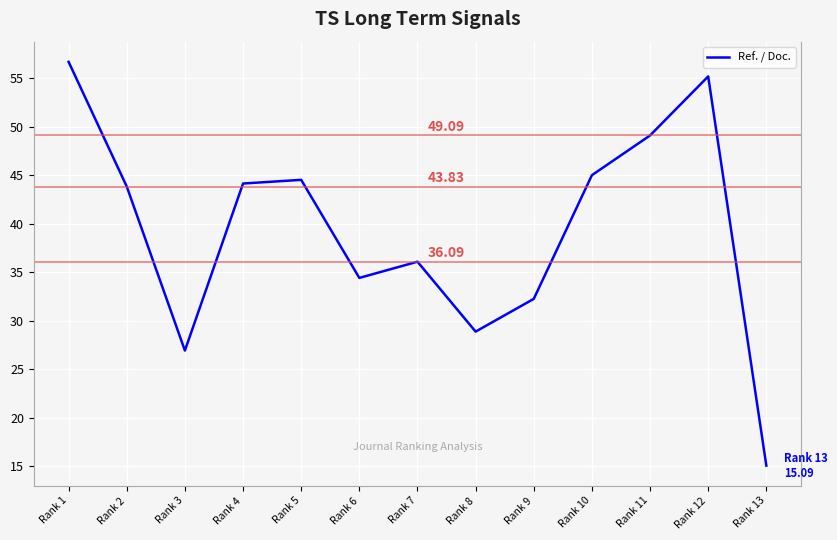

What is the change in value from Rank 6 to Rank 13?

-19.3